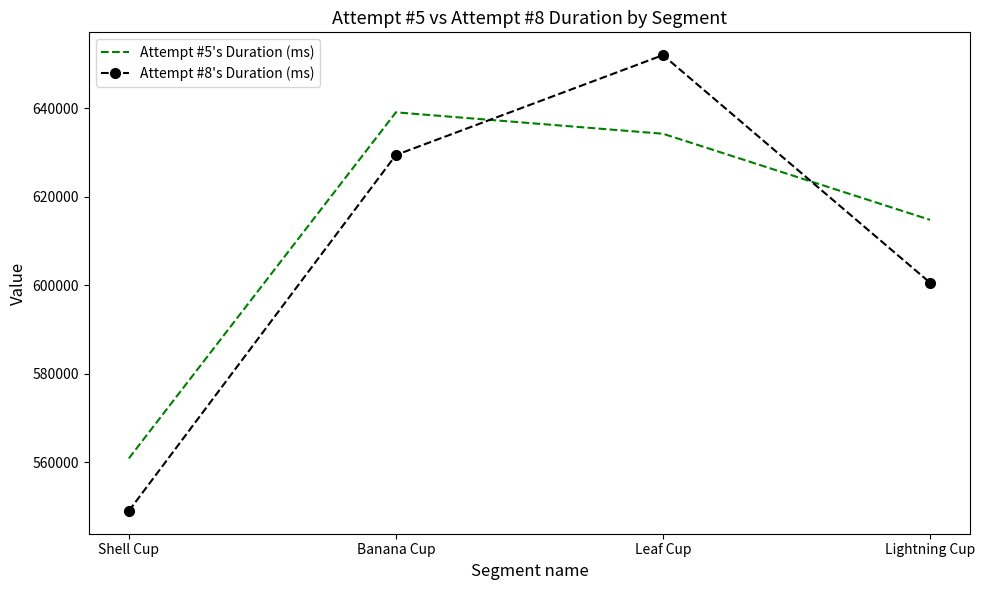

Is it true that Attempt #5's Duration (ms) equals 639031 at Banana Cup?

True